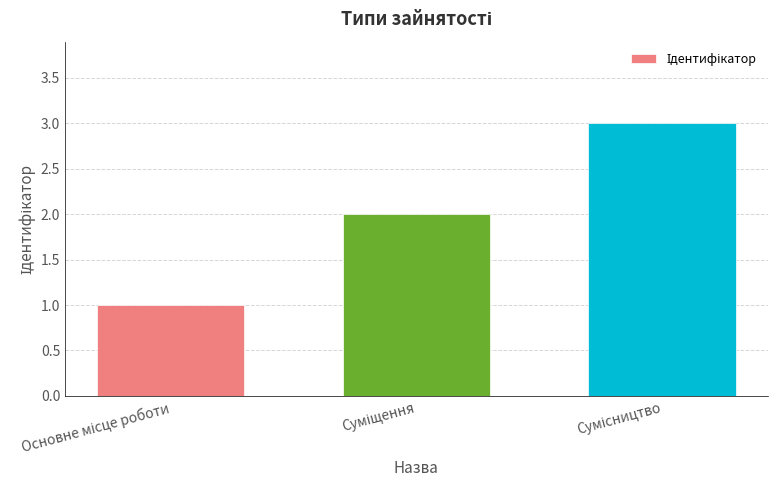

What is the maximum value shown in the chart?

3